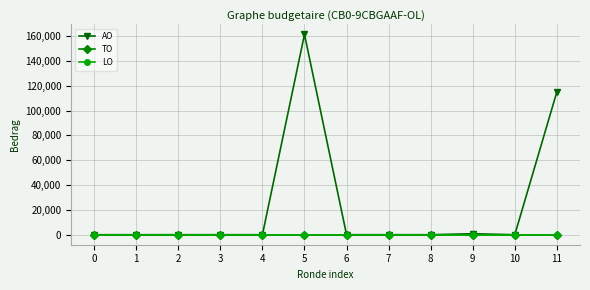

Which series has the largest total across all categories?

AO